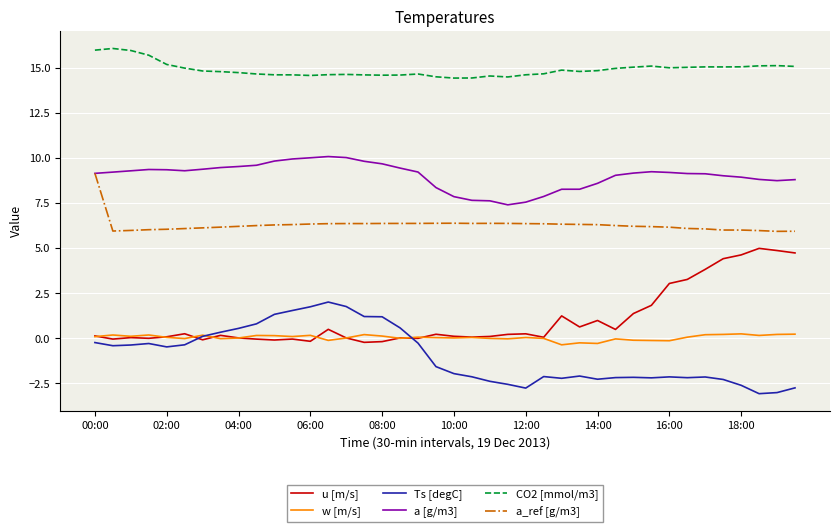

What is the smallest value displayed?

-3.1